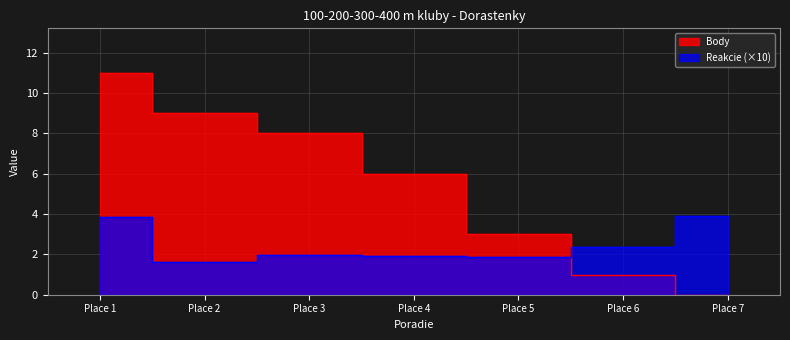

How many series are shown in this chart?

2